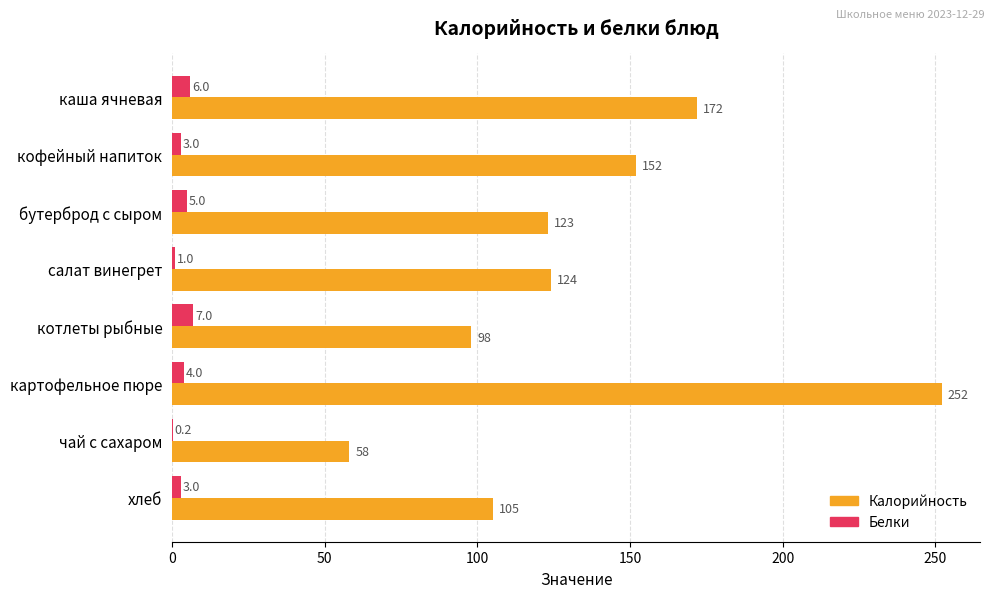

The Белки series shows 3.0 at кофейный напиток. True or false?

True